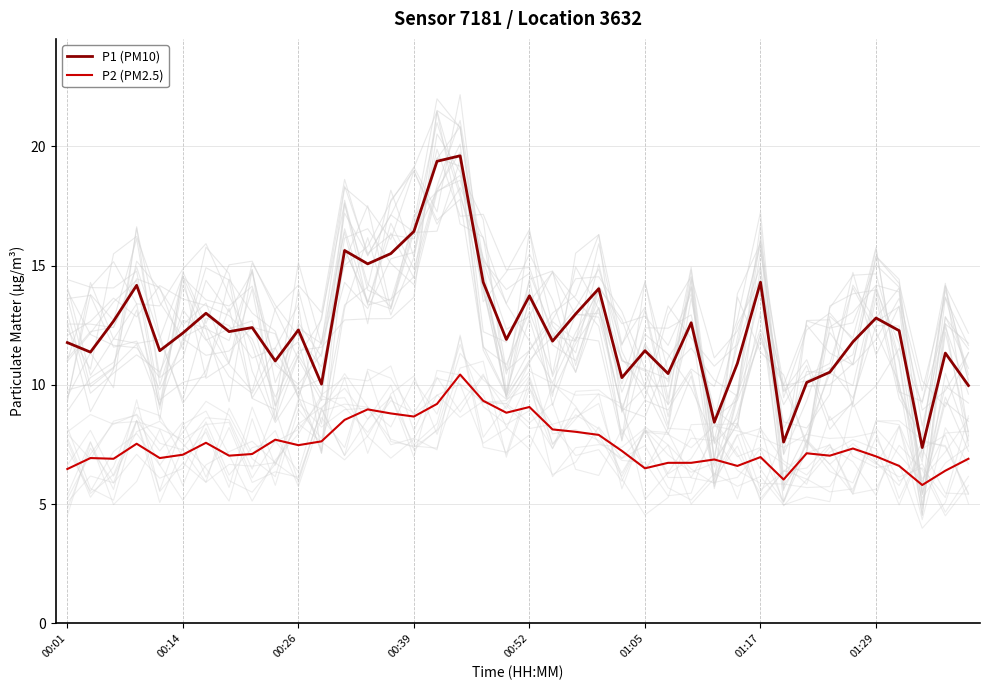

How many values in the P1 (PM10) series exceed 12?

21